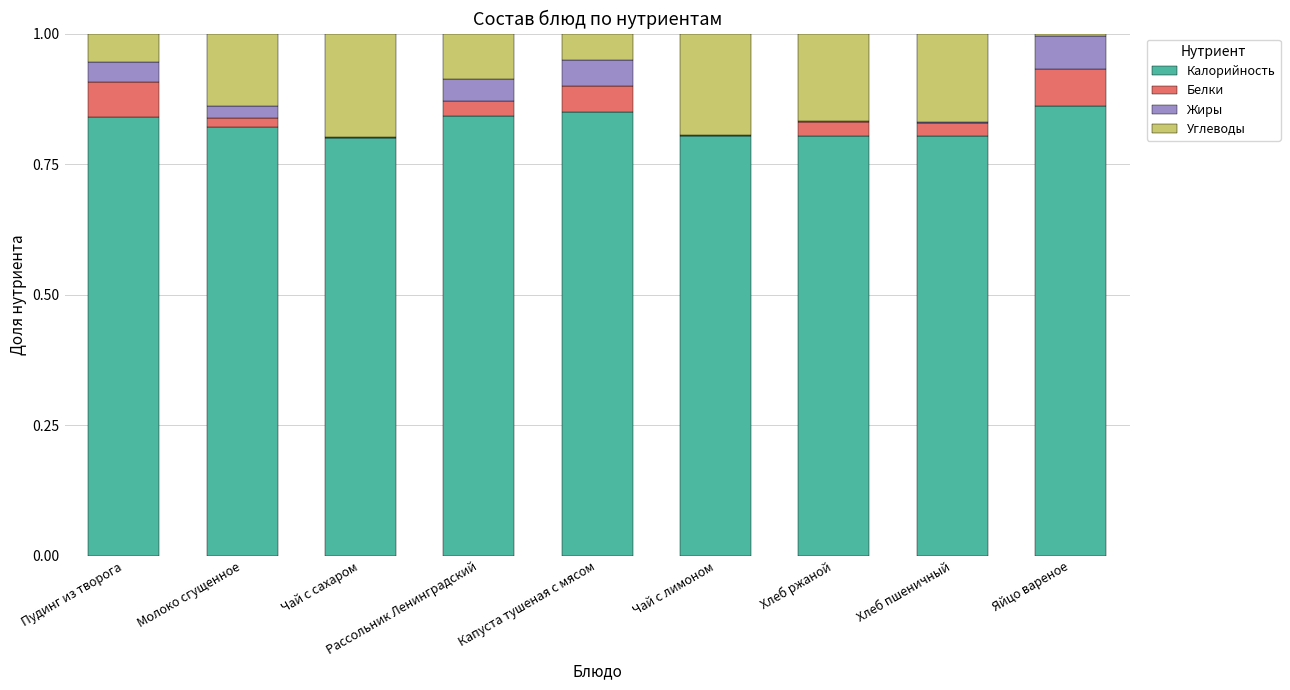

What is the sum of all Калорийность values?

7.4